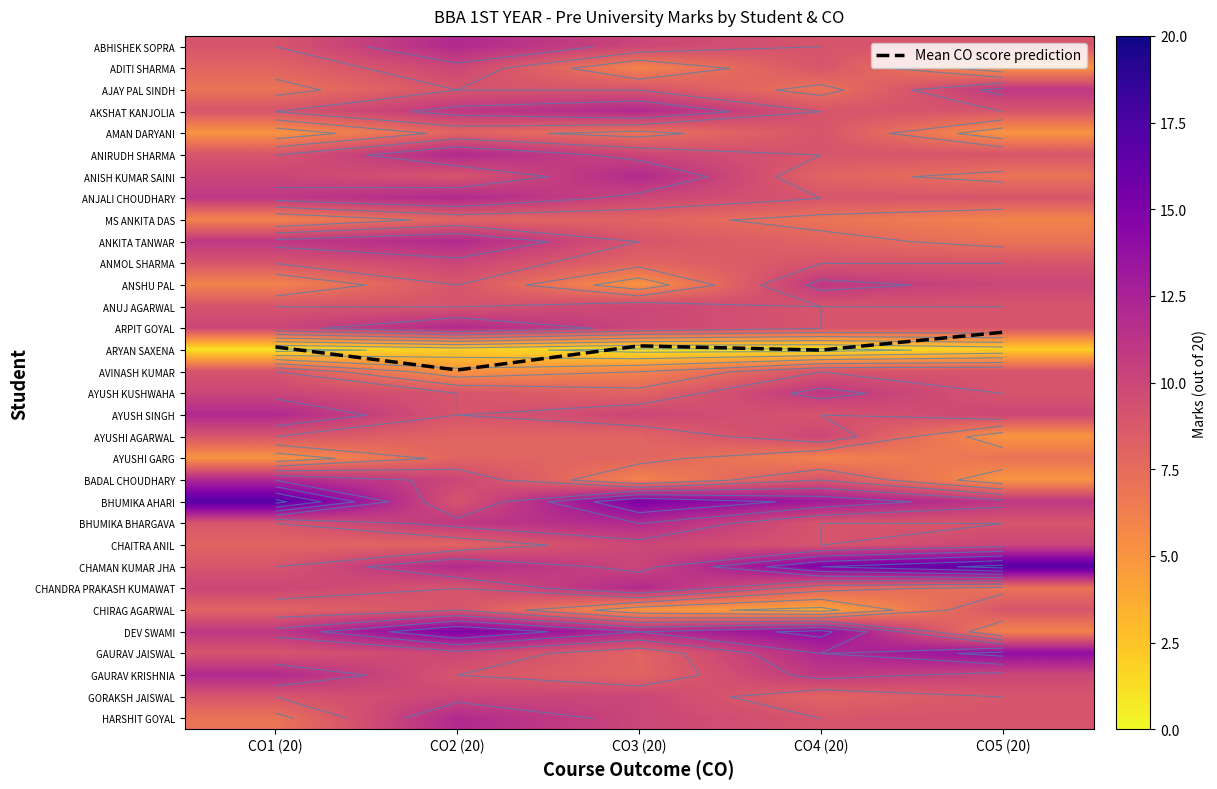

Is it true that AYUSHI GARG equals 6 at CO4 (20)?

True